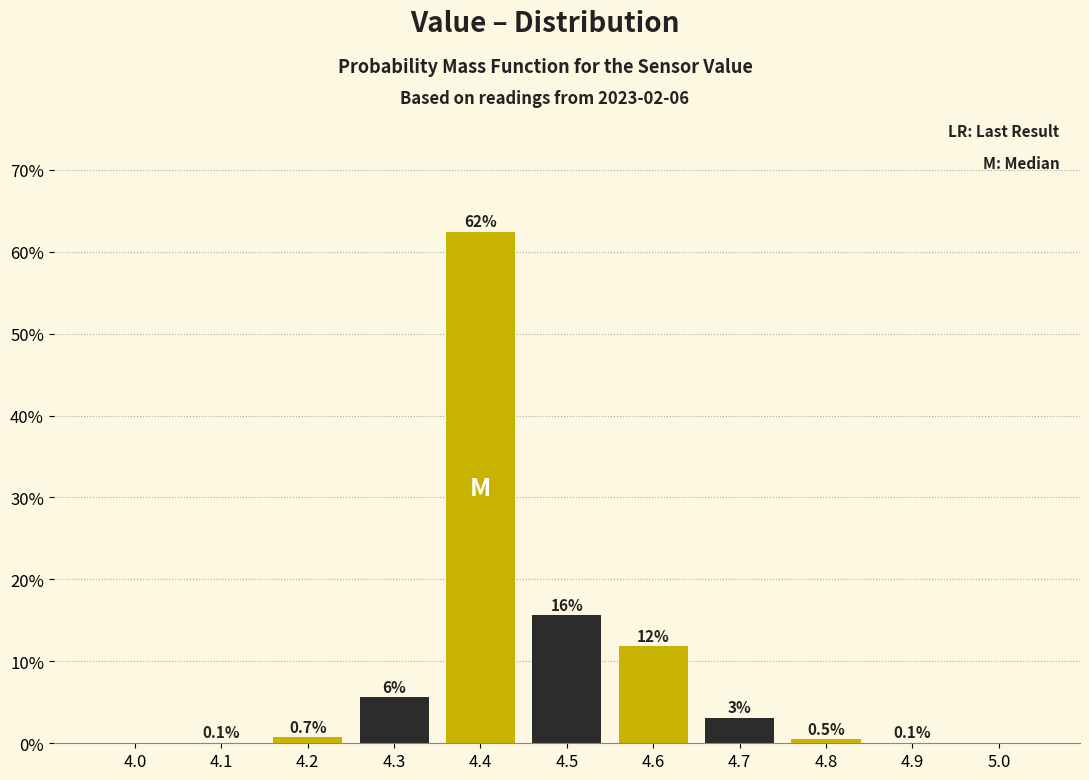

Are the bars horizontal?

No